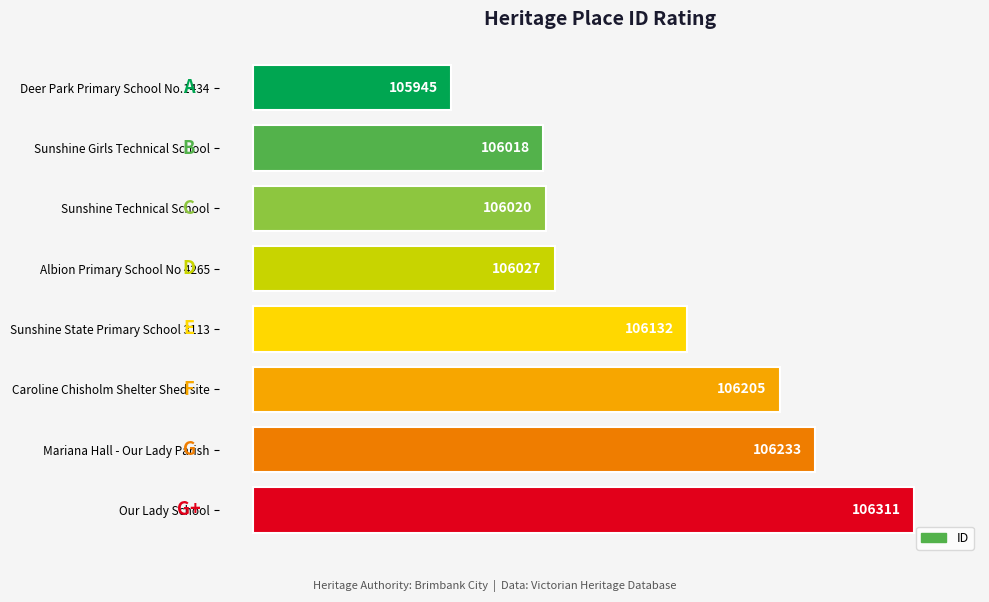

How many bars are there in total?

8